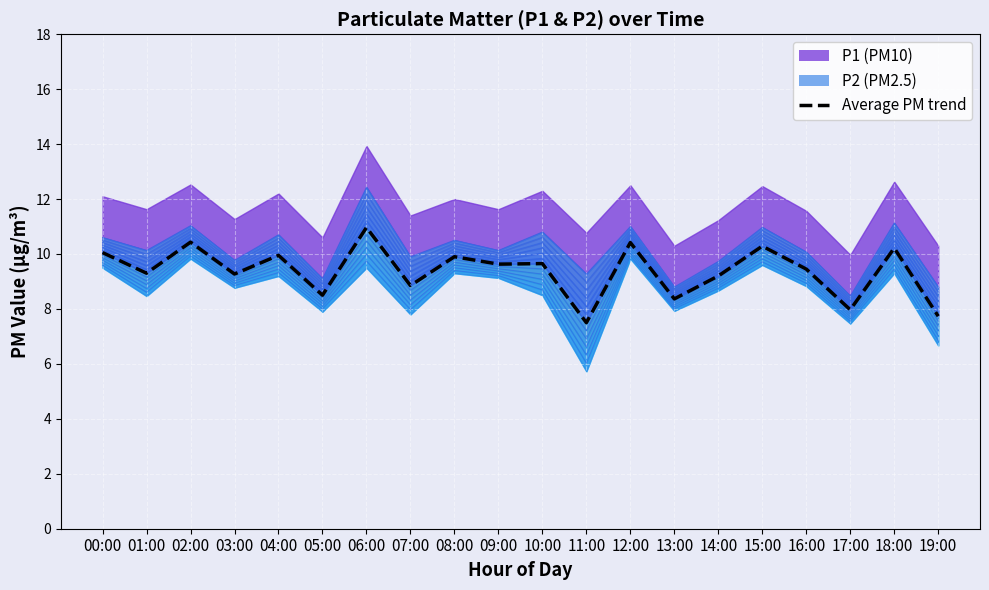

The value at 15:00 is 3.5. True or false?

False